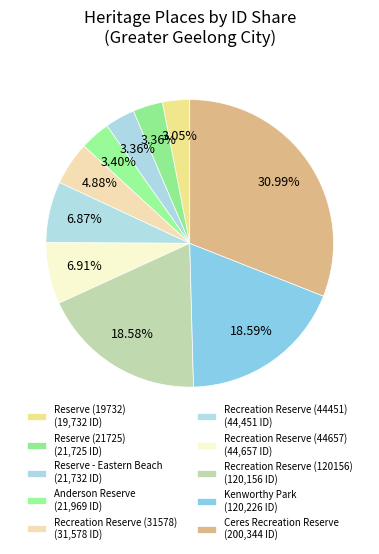

Is Recreation Reserve (31578) the majority of the pie?

No